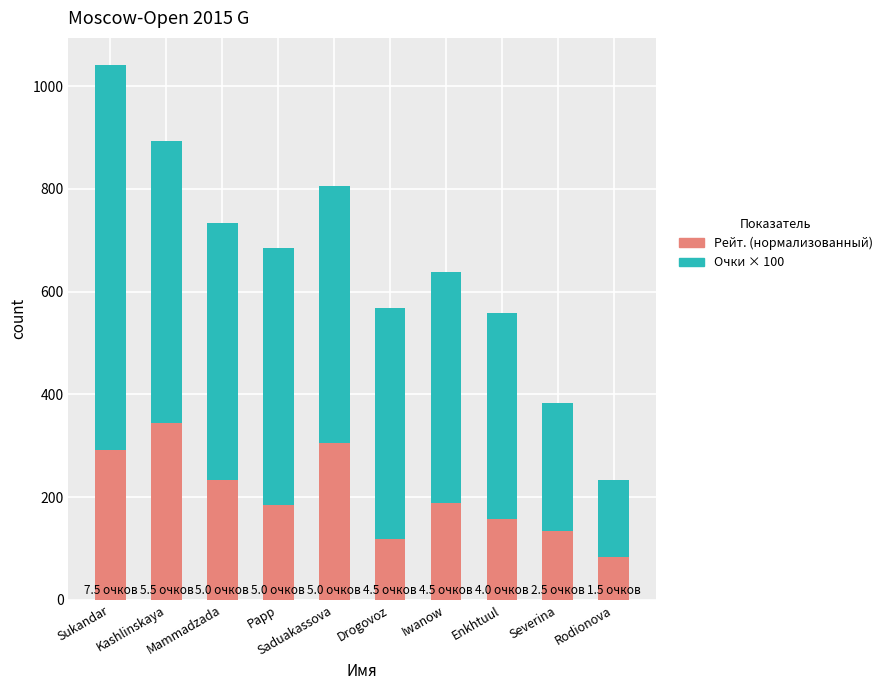

How many categories are shown in the chart?

10